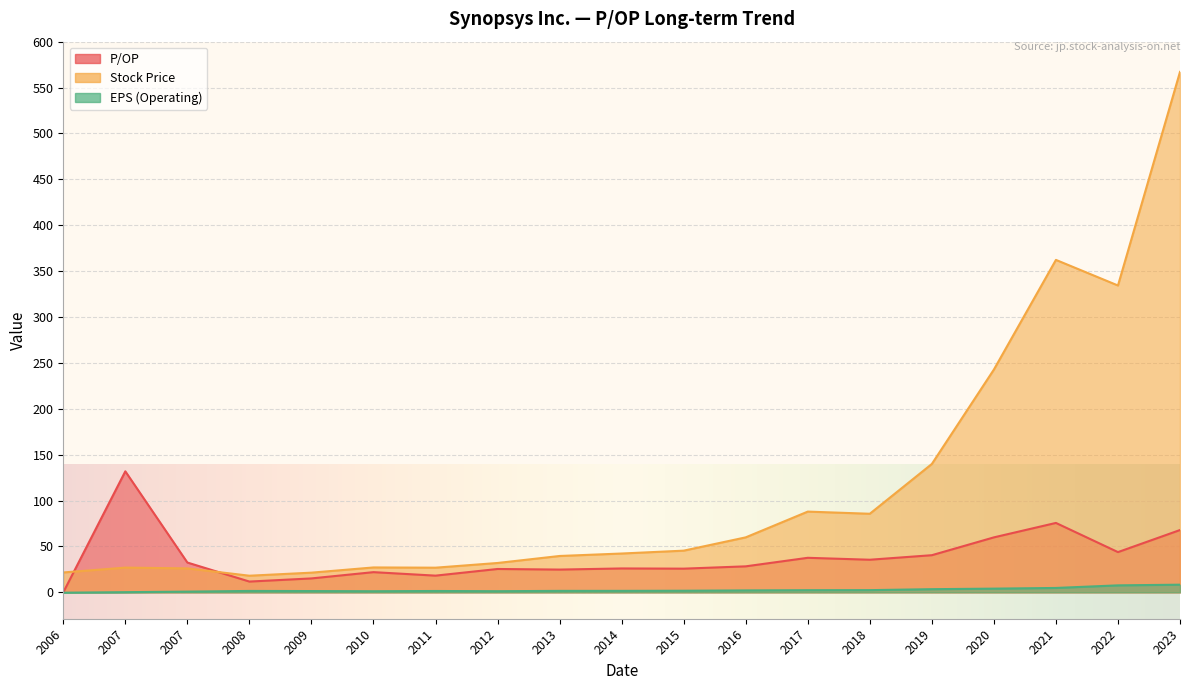

How many categories are shown in the chart?

19